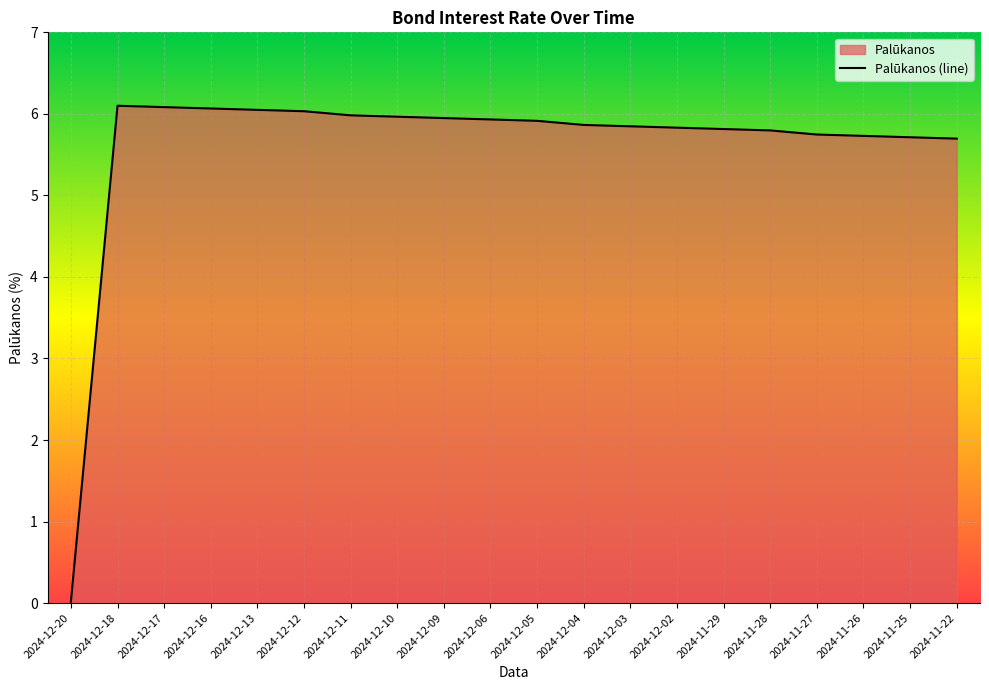

What is the sum of the values at 2024-11-27 and 2024-12-04?

11.6